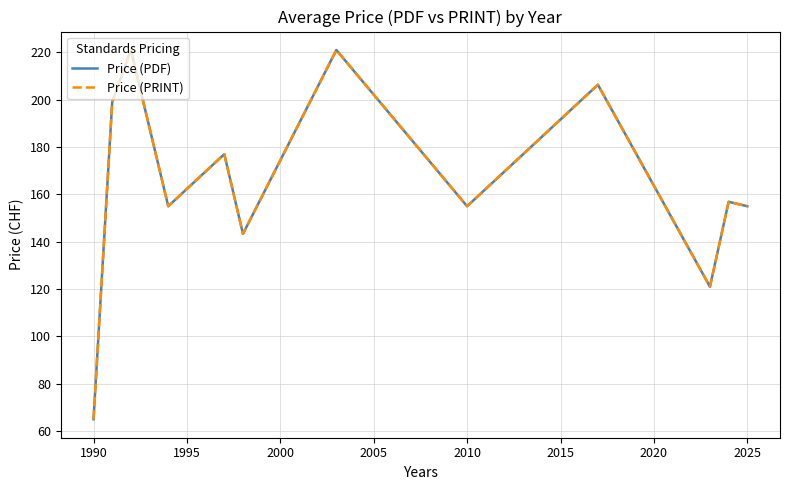

Reading left to right, extract all data points from this chart.

Price (PDF): 65.0	199.0	221.0	155.0	177.0	143.3	221.0	155.0	206.3	121.0	156.9	155.0
Price (PRINT): 65.0	199.0	221.0	155.0	177.0	143.3	221.0	155.0	206.3	121.0	156.9	155.0